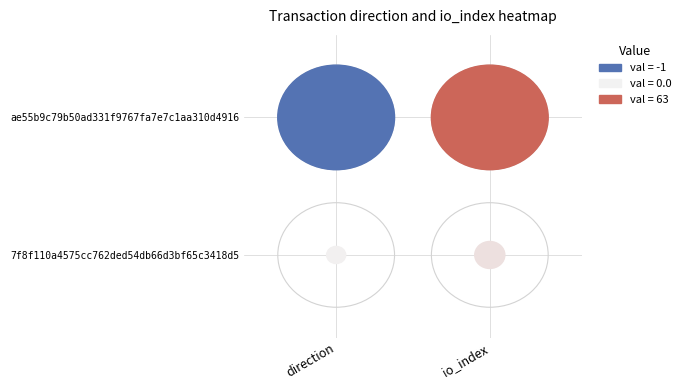

Which series changed the most between -1 and 1?

ae55b9c79b50ad331f9767fa7e7c1aa310d4916